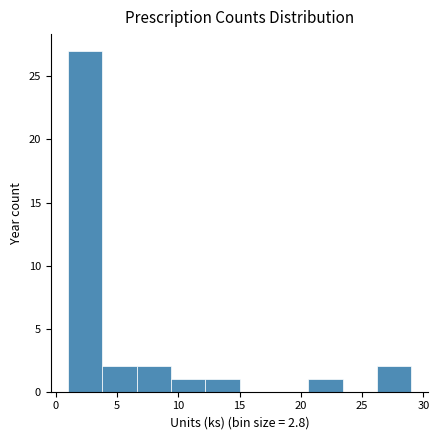

Reading left to right, list every bar in this chart as the range it spans on the x-axis followed by its height. Neither the bar edges nor the heights are printed on the chart, so give them approximately, as read against the axes.

1.0 to 3.8: 27
3.8 to 6.6: 2
6.6 to 9.4: 2
9.4 to 12.2: 1
12.2 to 15.0: 1
15.0 to 17.8: 0
17.8 to 20.6: 0
20.6 to 23.4: 1
23.4 to 26.2: 0
26.2 to 29.0: 2